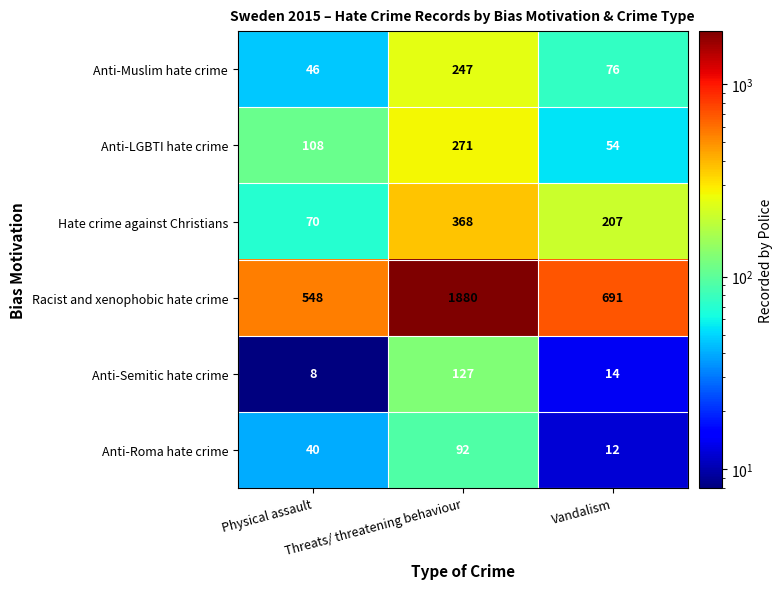

What is the sum of all Hate crime against Christians values?

645